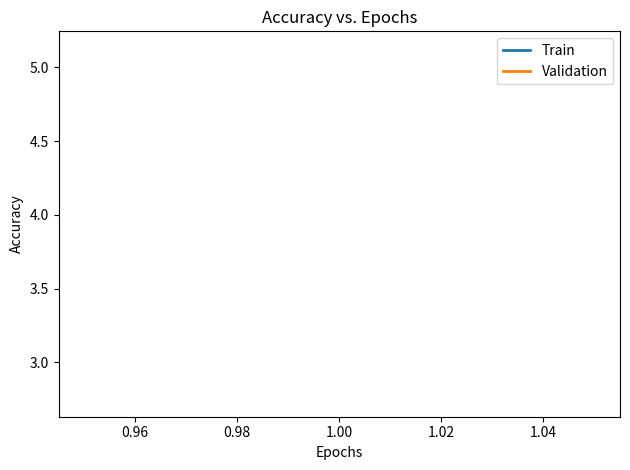

Which series has the largest total across all categories?

Train